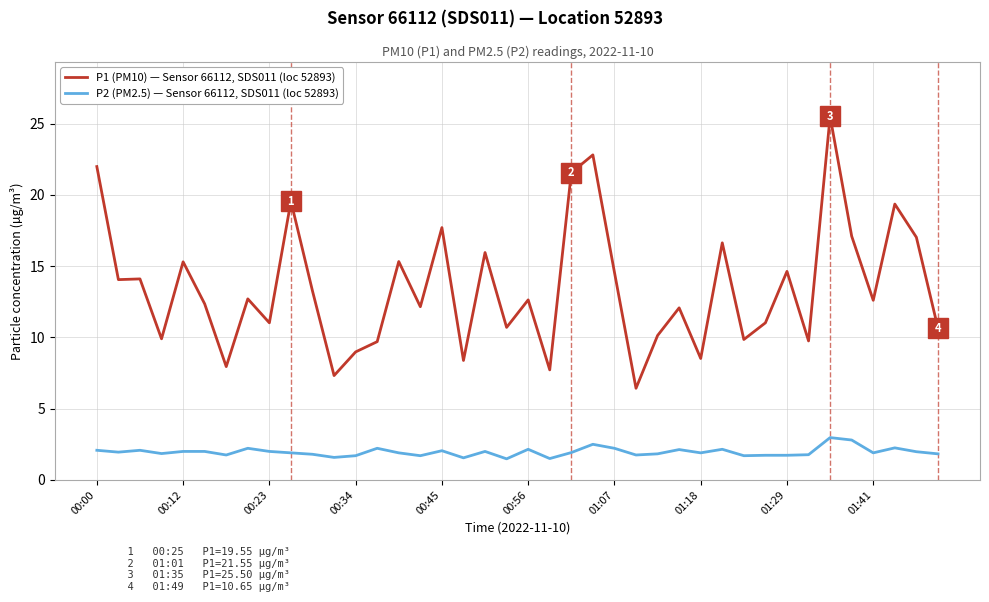

Is this an area chart (filled region under the line)?

No